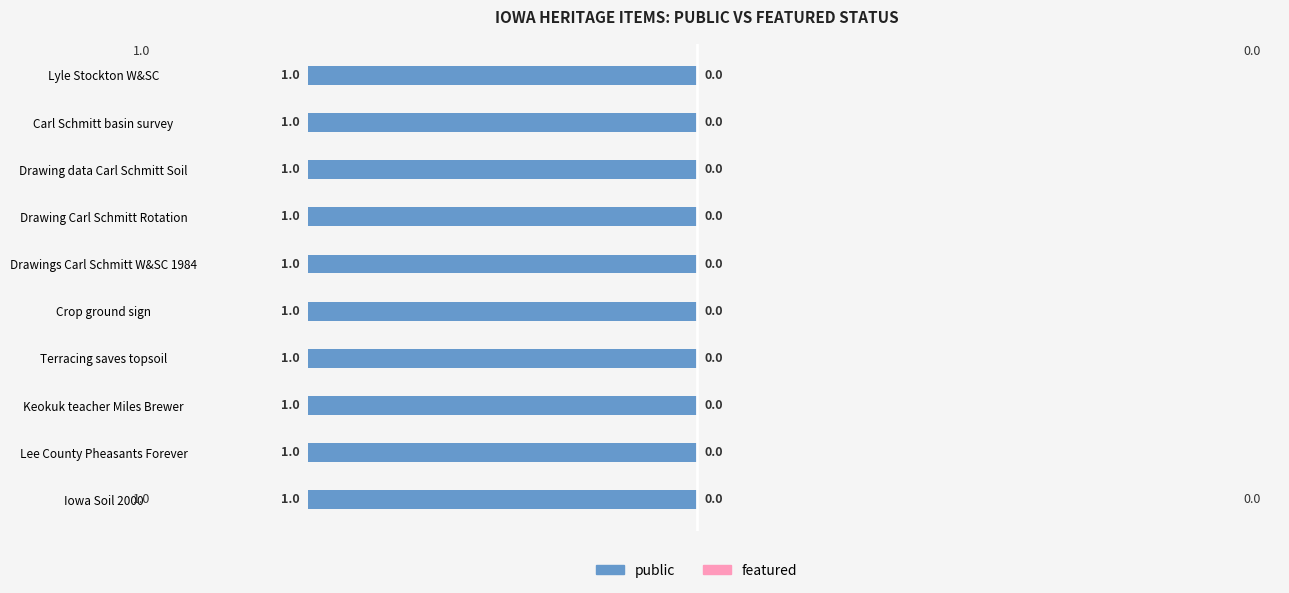

Are the bars grouped side by side (vs. stacked)?

Yes